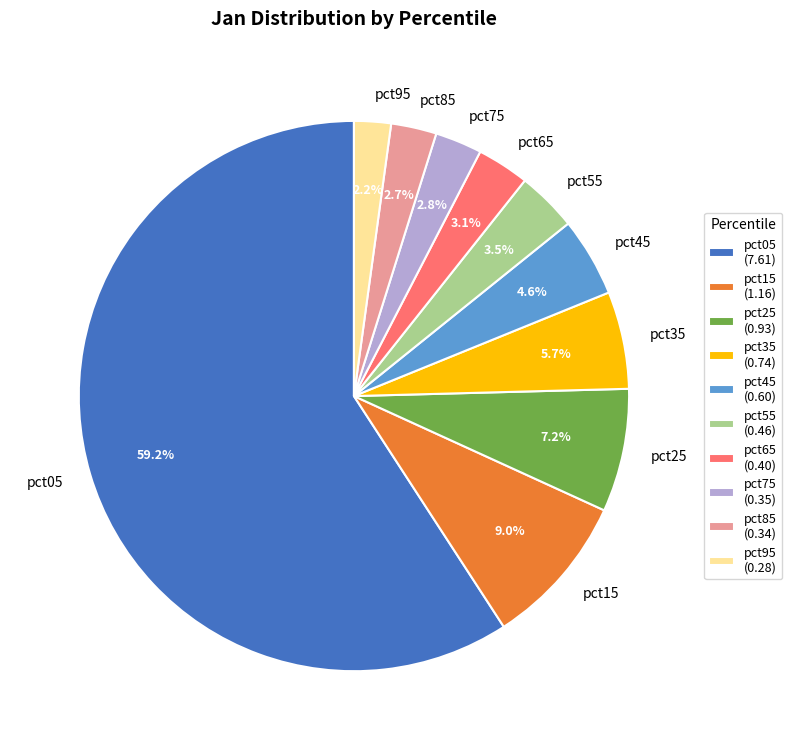

Which slice is the smallest?

pct95